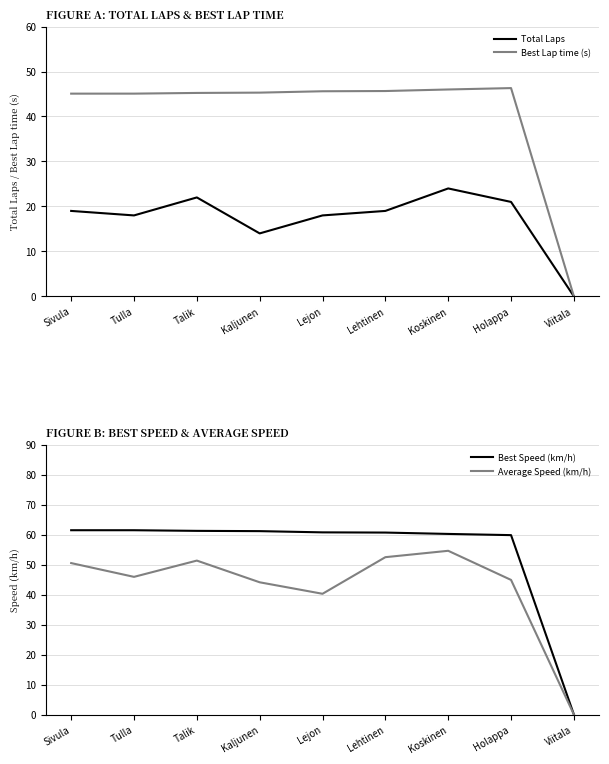

Which category has the highest value in the Average Speed (km/h) series?

Koskinen